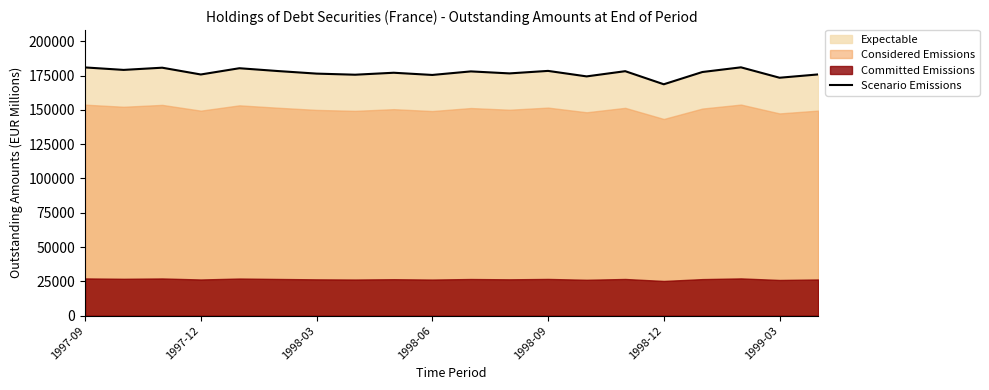

Reading right to left, extract all data points from this chart.

175789	173379	180958	177549	168613	178151	174354	178359	176536	177993	175406	177013	175578	176383	178252	180304	175749	180692	179086	180887